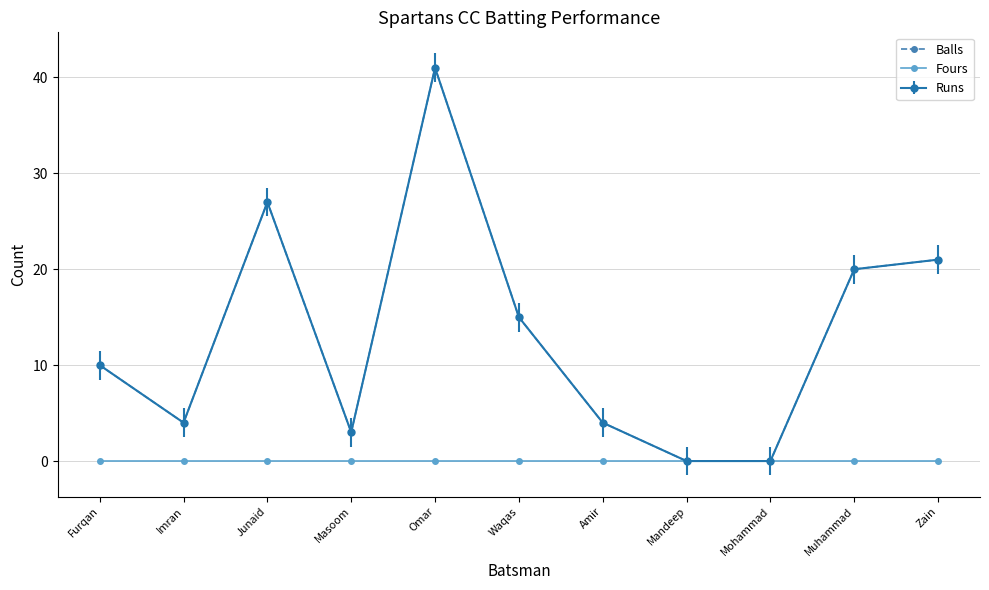

At how many categories does at least one series exceed 16?

4